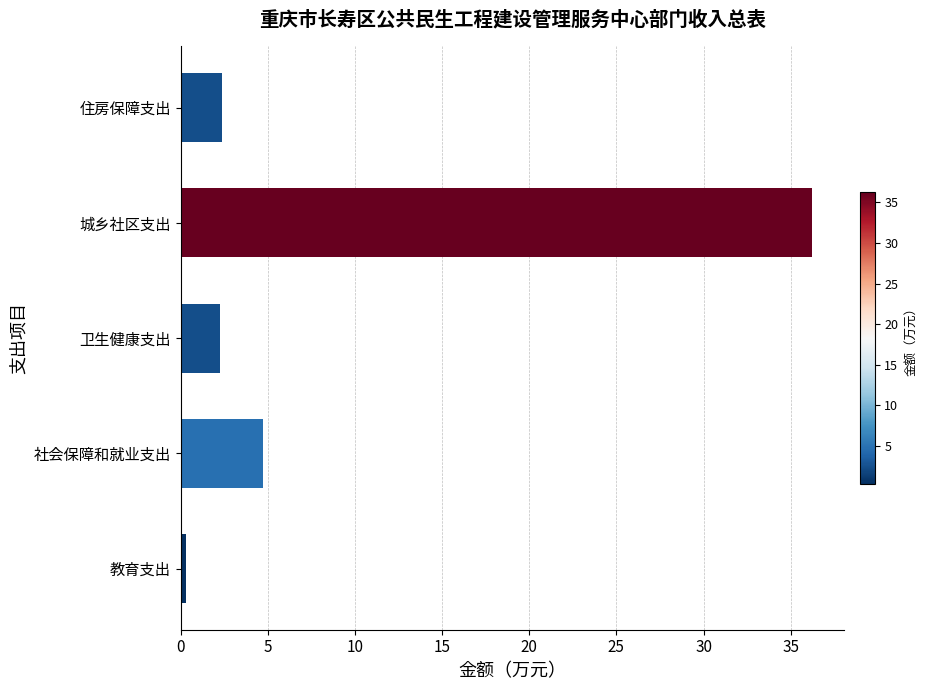

Which label corresponds to the largest value in the chart?

城乡社区支出